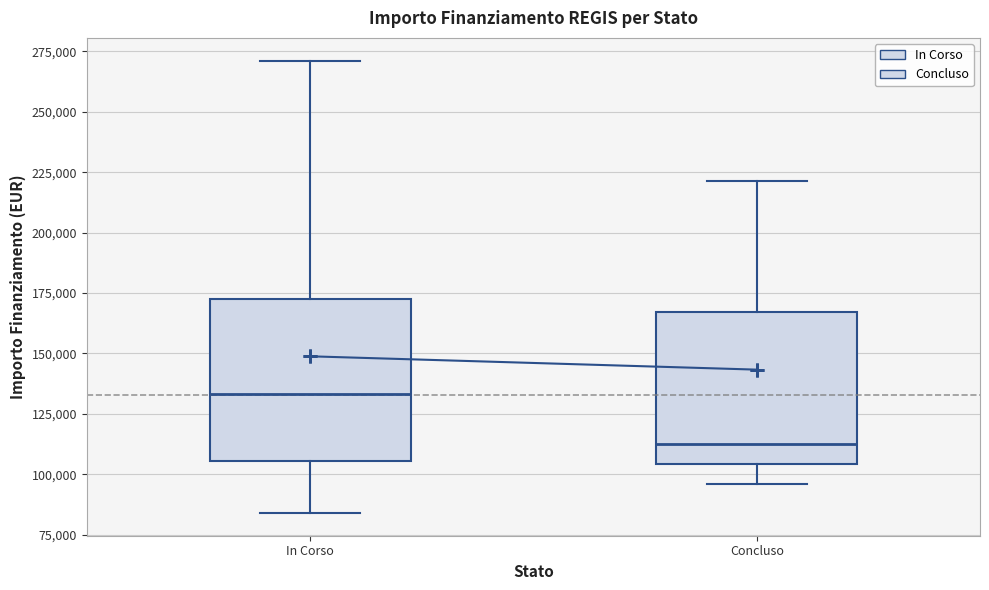

Reading left to right, read every box against the y-axis: the position of its median line, the range the box covers, and the ends of its whiskers. The values are not printed on the chart, so give them approximately, as read against the axis.

In Corso: median 135000, box 105000 to 175000, whiskers 85000 to 270000
Concluso: median 115000, box 105000 to 165000, whiskers 95000 to 220000